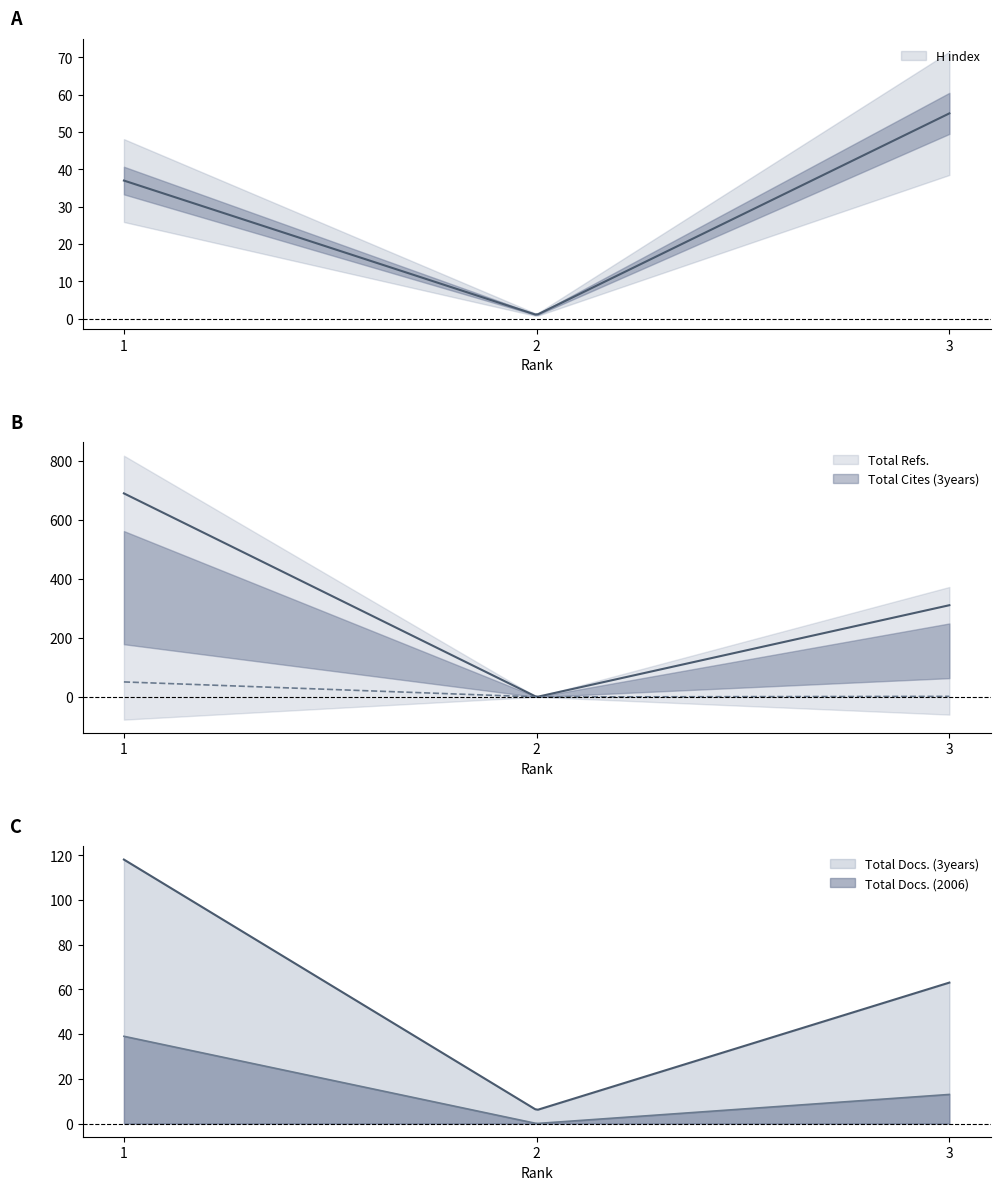

How many positive values does the Total Cites (3years) series have?

2